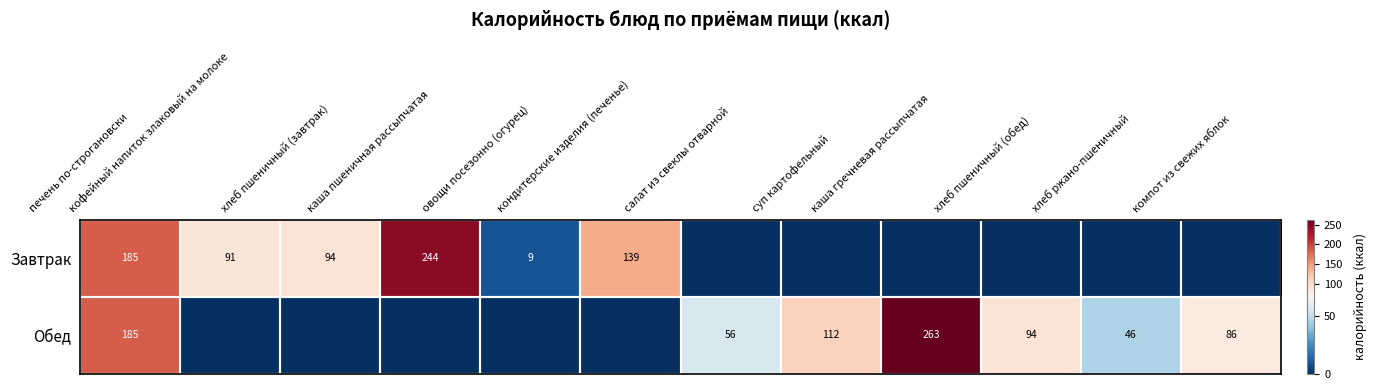

What is the difference between the Завтрак values at печень по-строгановски and кондитерские изделия (печенье)?

46